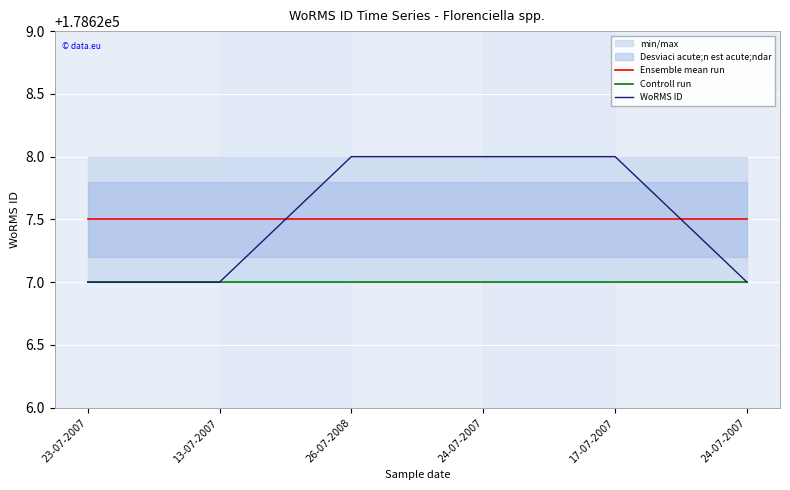

Reading right to left, extract all data points from this chart.

Ensemble mean run: 178627.5	178627.5	178627.5	178627.5	178627.5	178627.5
Controll run: 178627.0	178627.0	178627.0	178627.0	178627.0	178627.0
WoRMS ID: 178627.0	178628.0	178628.0	178628.0	178627.0	178627.0